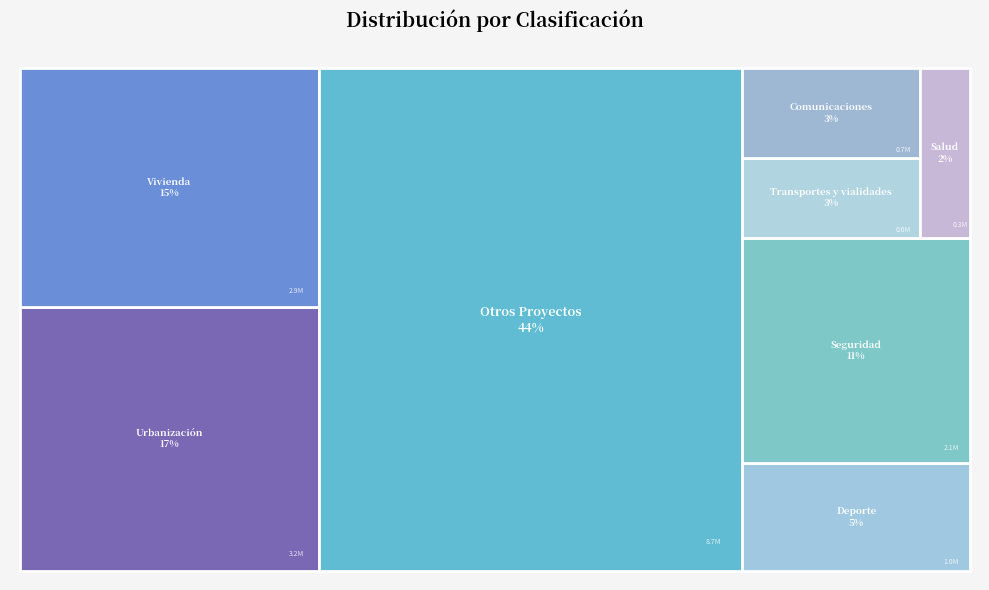

Reading left to right, extract all data points from this chart.

3224848	2913313	8661318	1000000	2098873	576346	650000	350000